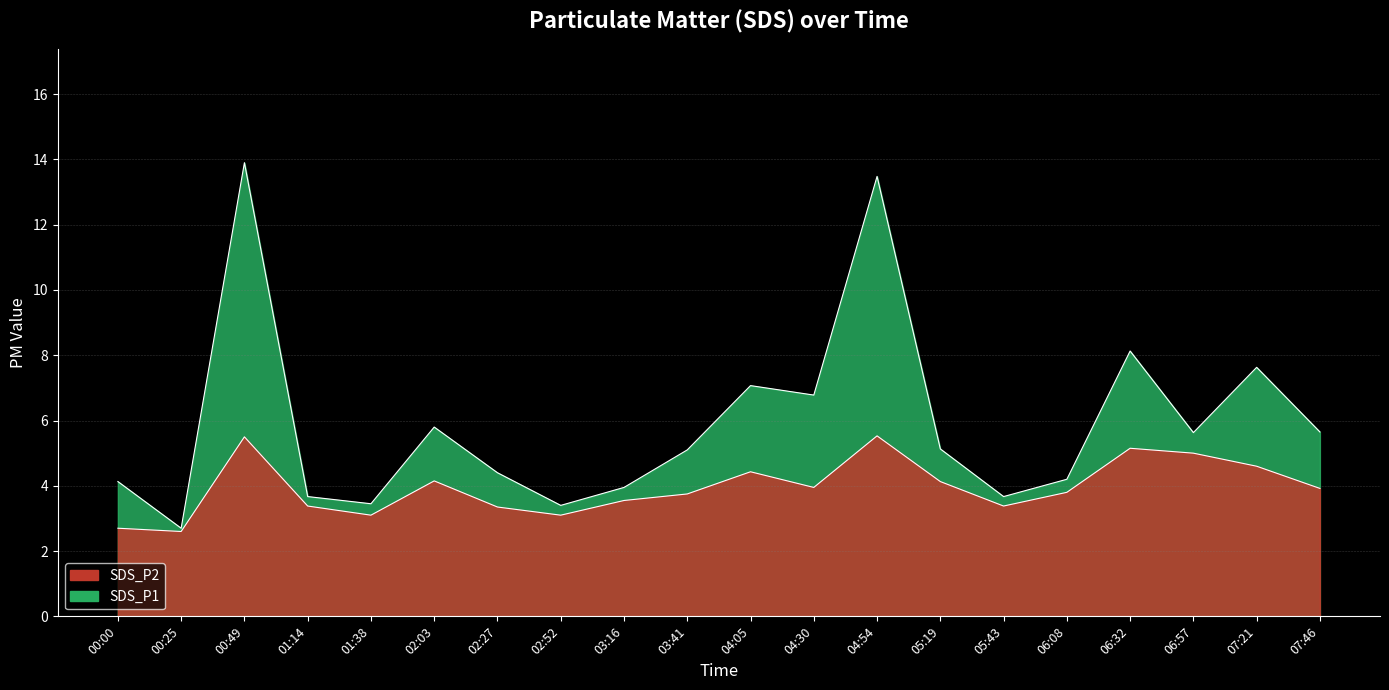

List the labels in order of SDS_P1 value, smallest first.

00:25, 02:52, 01:38, 01:14, 05:43, 03:16, 00:00, 06:08, 02:27, 03:41, 05:19, 06:57, 07:46, 02:03, 04:30, 04:05, 07:21, 06:32, 04:54, 00:49